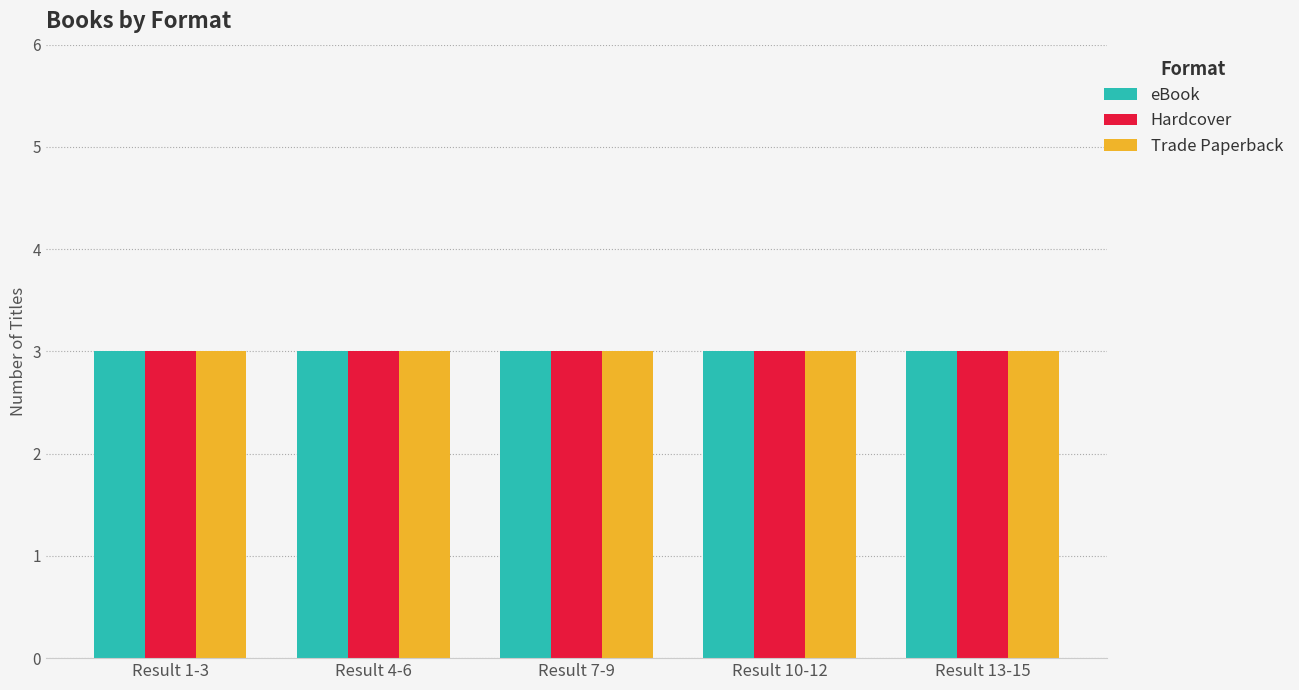

Are the bars grouped side by side (vs. stacked)?

Yes